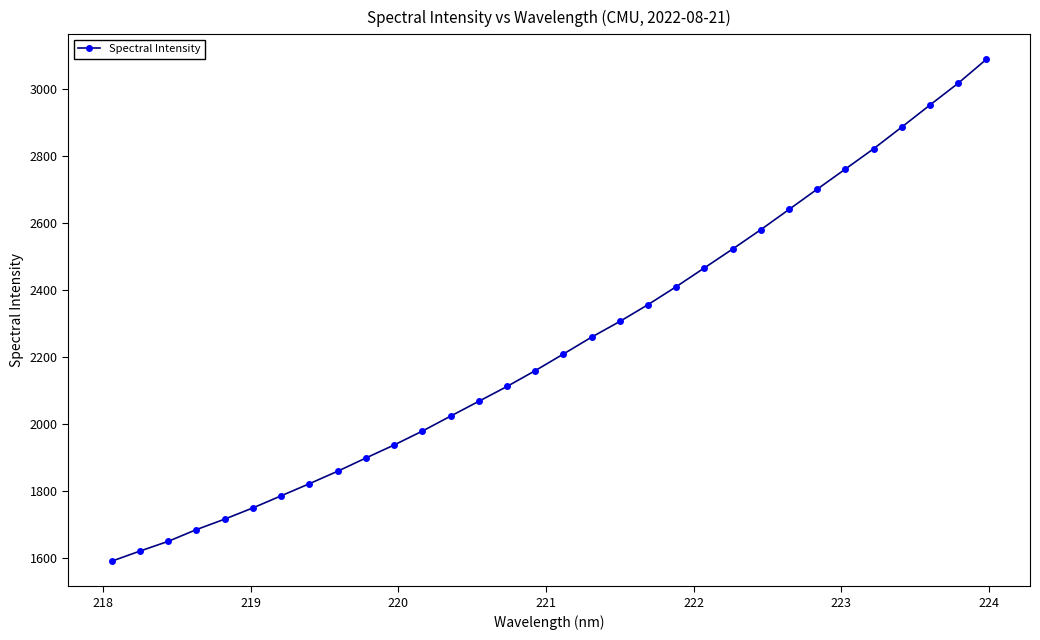

What is the minimum value shown in the chart?

1590.5